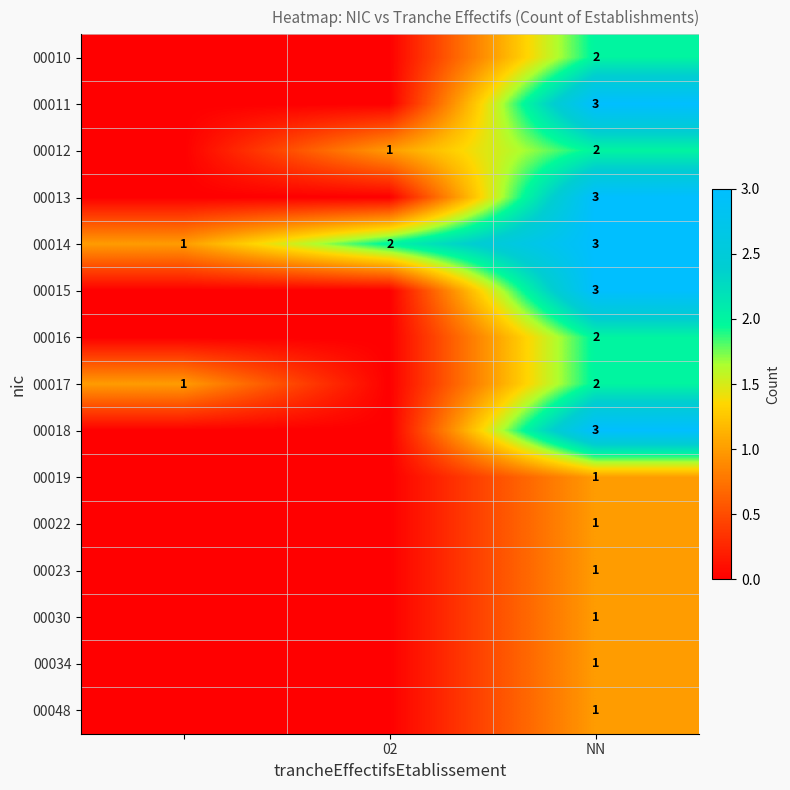

The value of 00012 at 02 is 1. True or false?

True